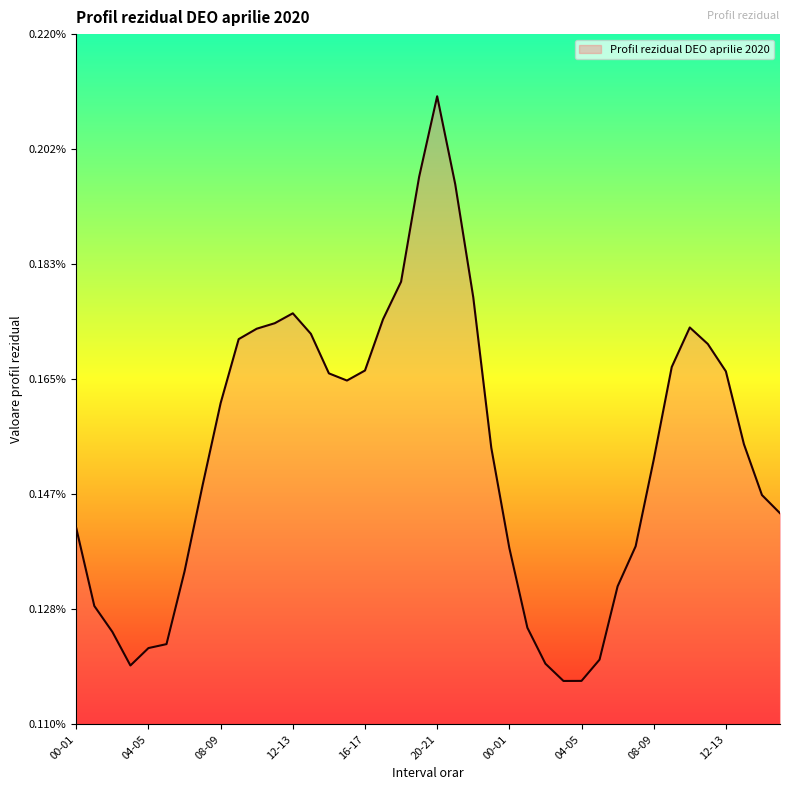

Rank the categories by value from lowest to highest.

03-04, 04-05, 03-04, 02-03, 05-06, 04-05, 05-06, 02-03, 01-02, 01-02, 06-07, 06-07, 00-01, 07-08, 00-01, 15-16, 14-15, 07-08, 08-09, 23-24, 13-14, 08-09, 15-16, 14-15, 12-13, 16-17, 09-10, 11-12, 09-10, 13-14, 10-11, 10-11, 11-12, 17-18, 12-13, 22-23, 18-19, 21-22, 19-20, 20-21